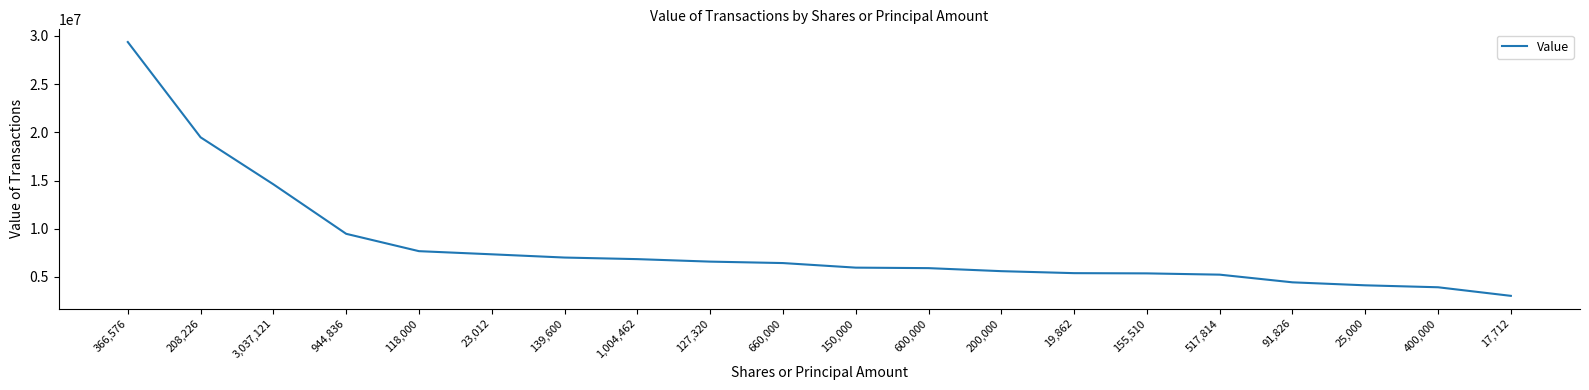

At which label is the value closest to 16204000?

3,037,121